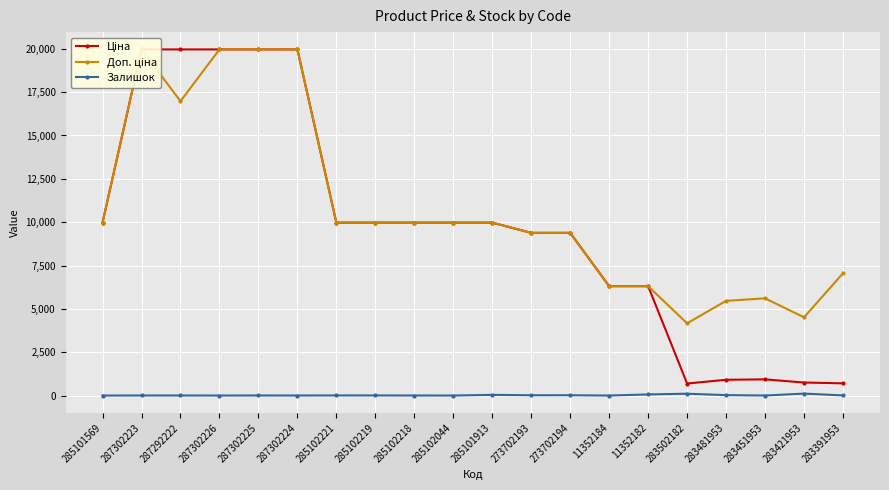

What is the difference between the highest and lowest values at 285102218?

9972.0